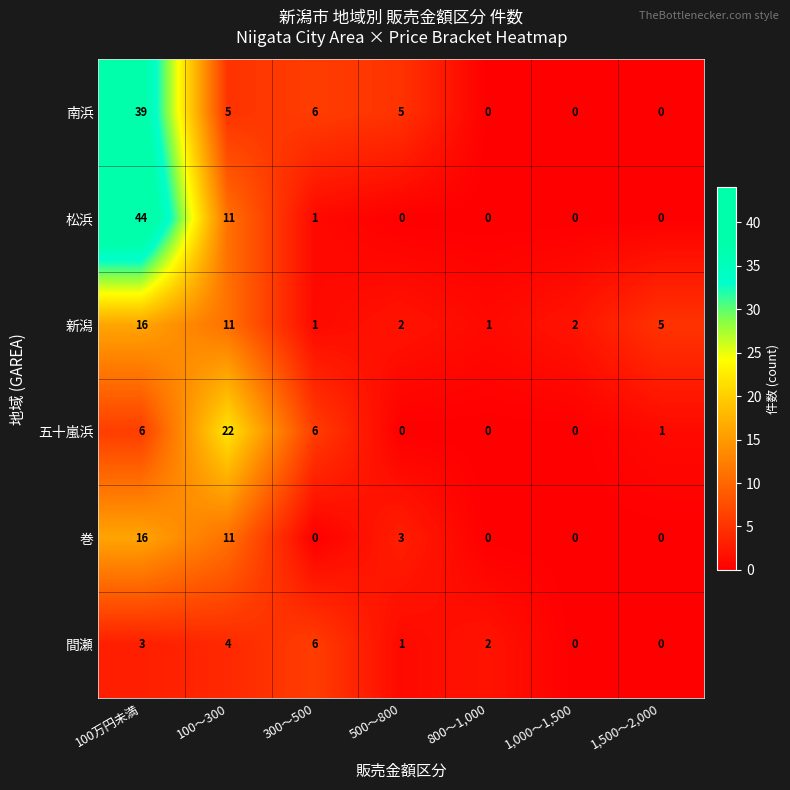

Which series has the widest spread of values?

松浜